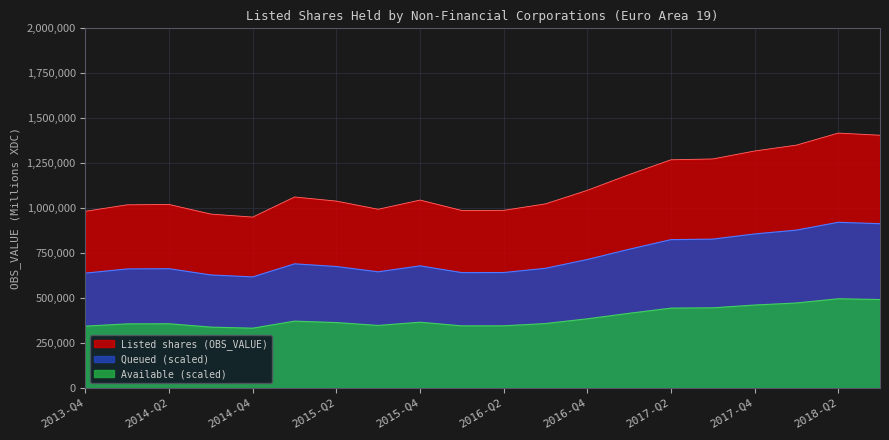

Reading left to right, what are all the values shown in this chart?

982684.6	1018724.1	1020520.2	967030.4	950339.8	1062186.5	1039289.5	993876.1	1044993.6	987042.5	987688.9	1023968.1	1099146.1	1186760.1	1269041.1	1273630.0	1317848.4	1350490.9	1417450.2	1405543.4